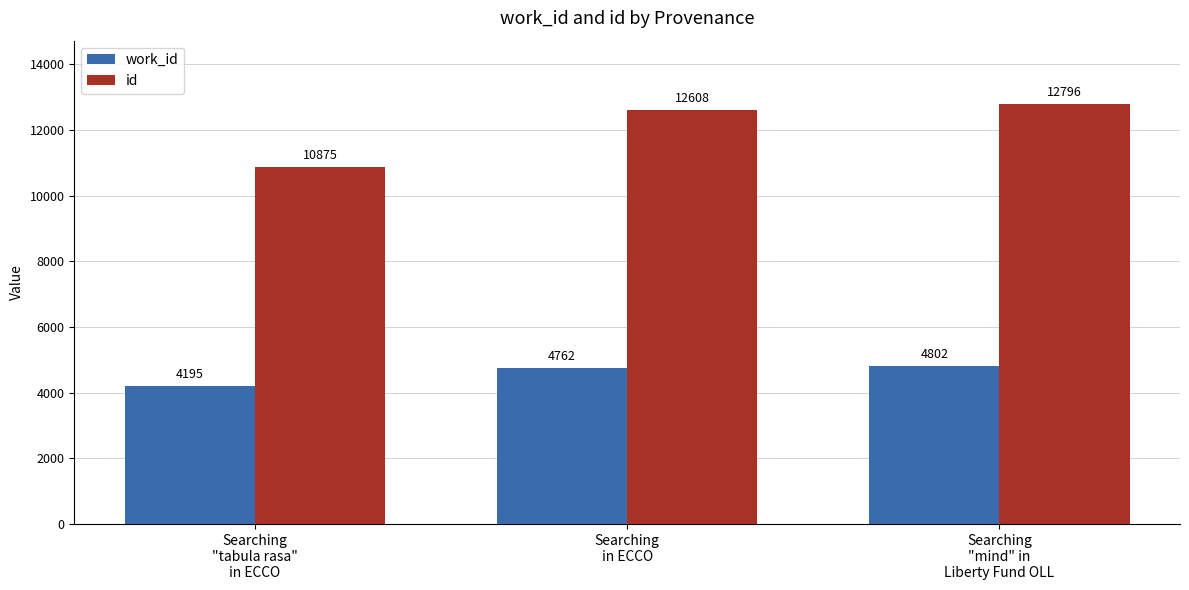

What are all the series names shown in the legend?

work_id, id